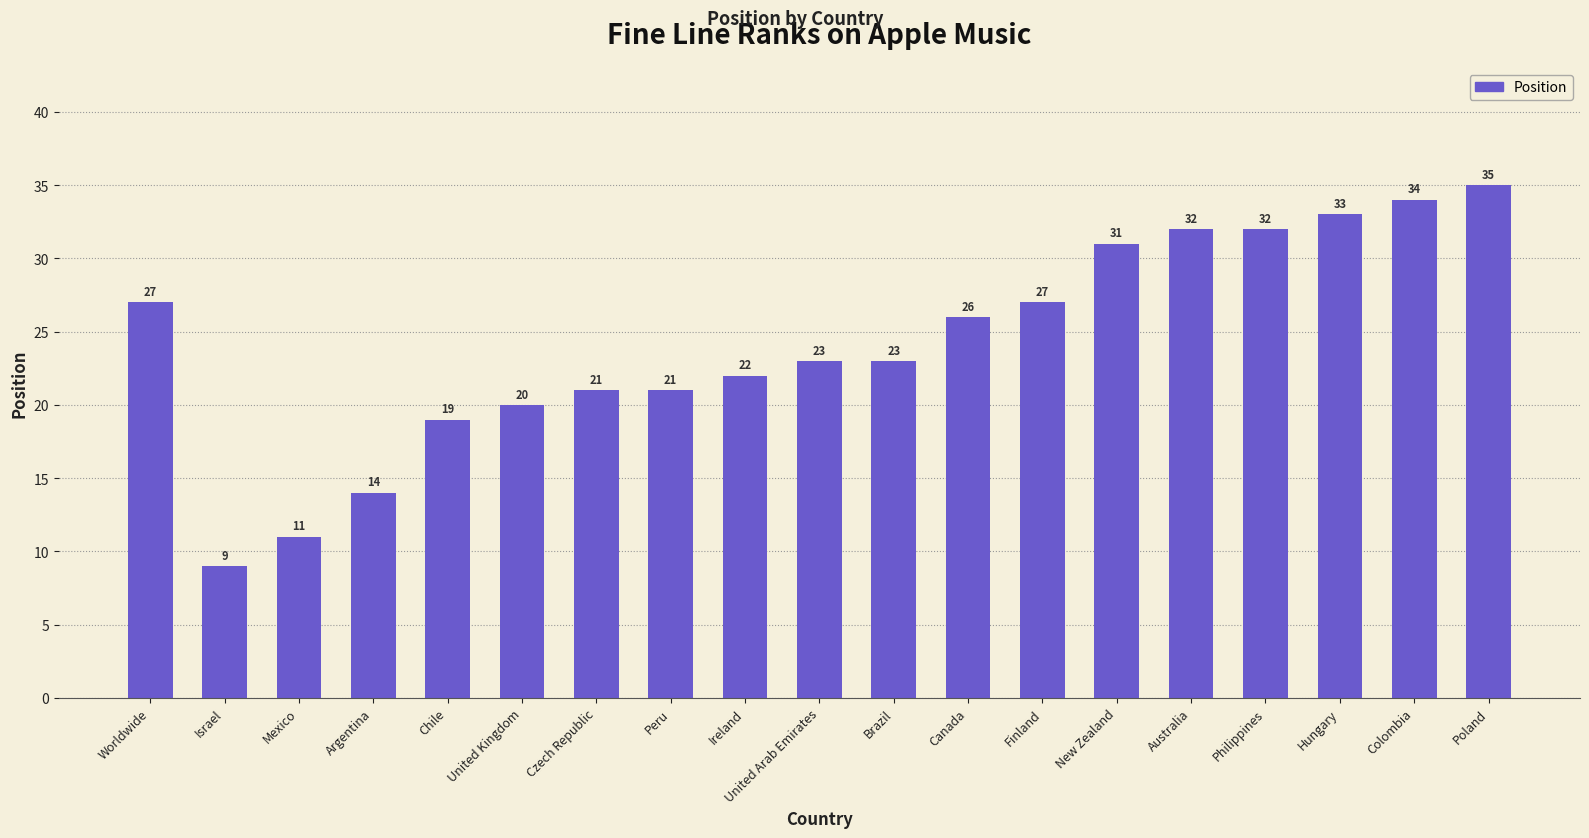

At which label is the value closest to 22?

Ireland